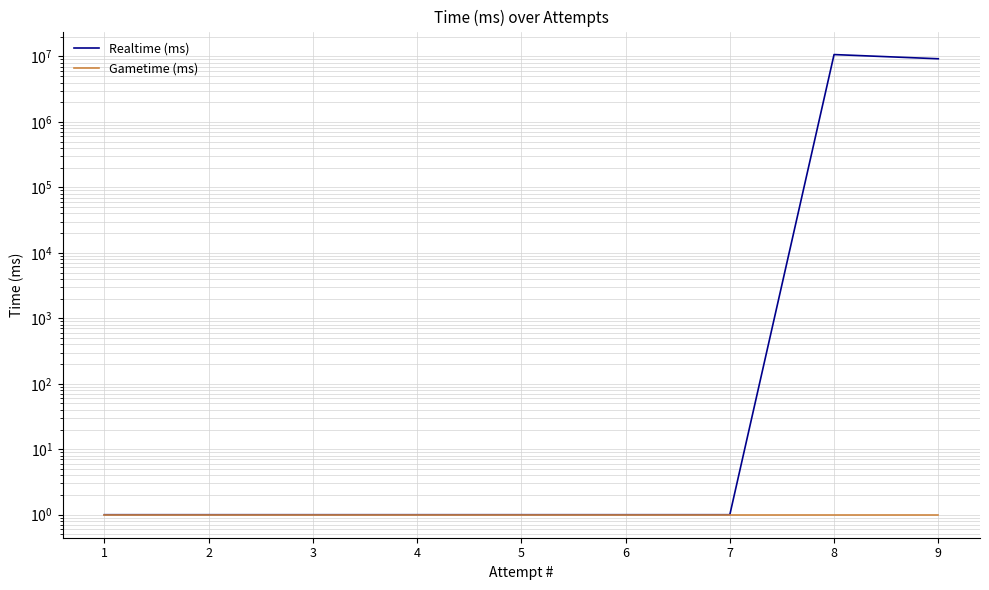

Reading left to right, transcribe all the data shown in this chart.

Realtime (ms): 1	1	1	1	1	1	1	10692453	9219981
Gametime (ms): 1	1	1	1	1	1	1	1	1